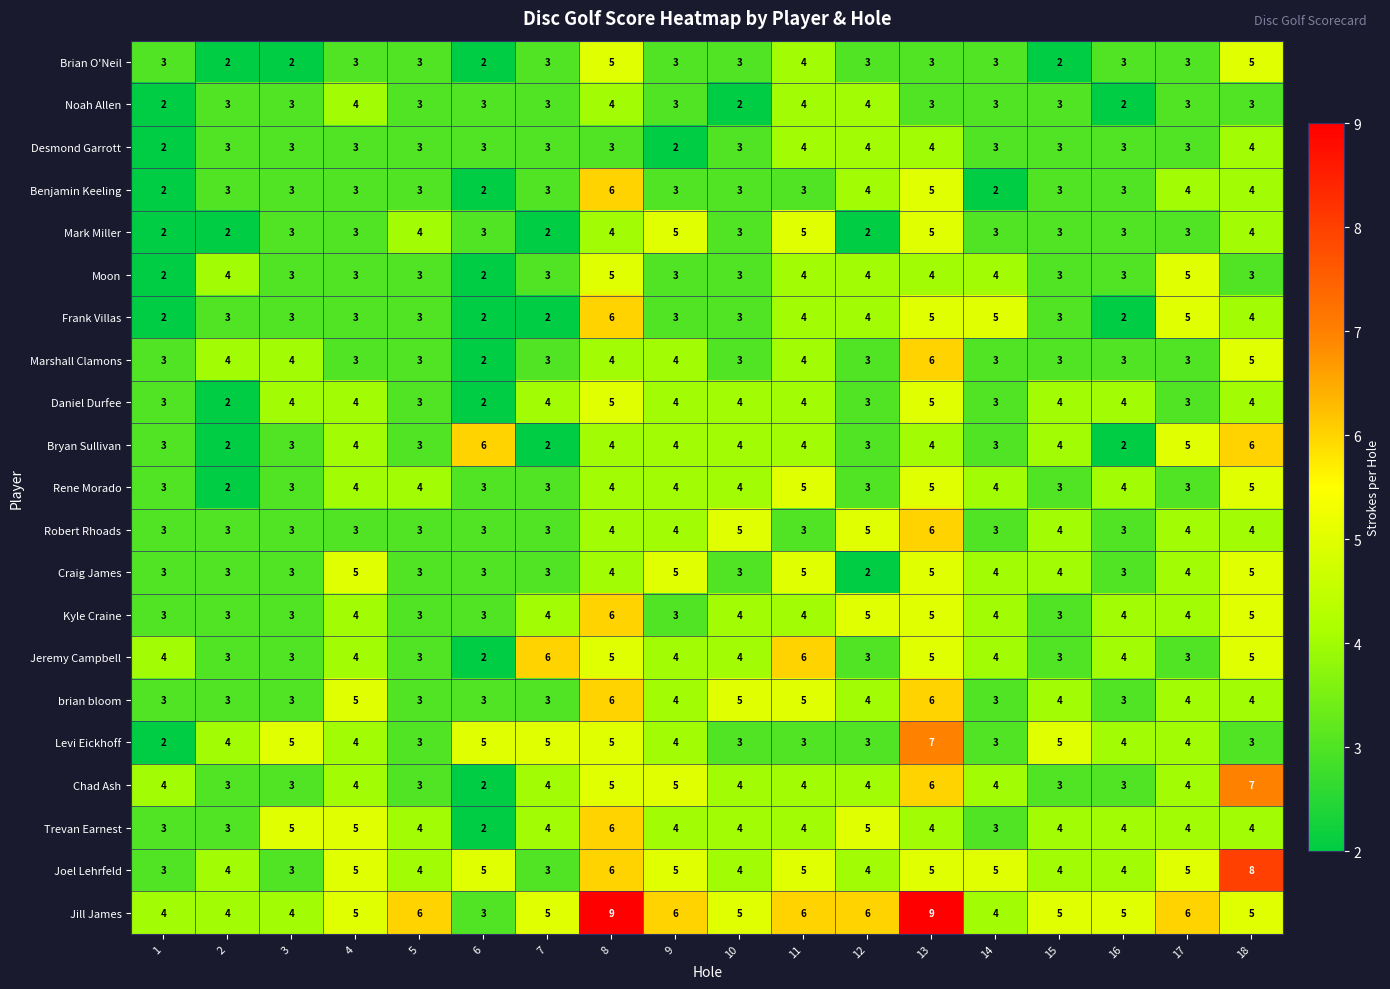

What is the difference between the maximum and minimum values in the Bryan Sullivan series?

4